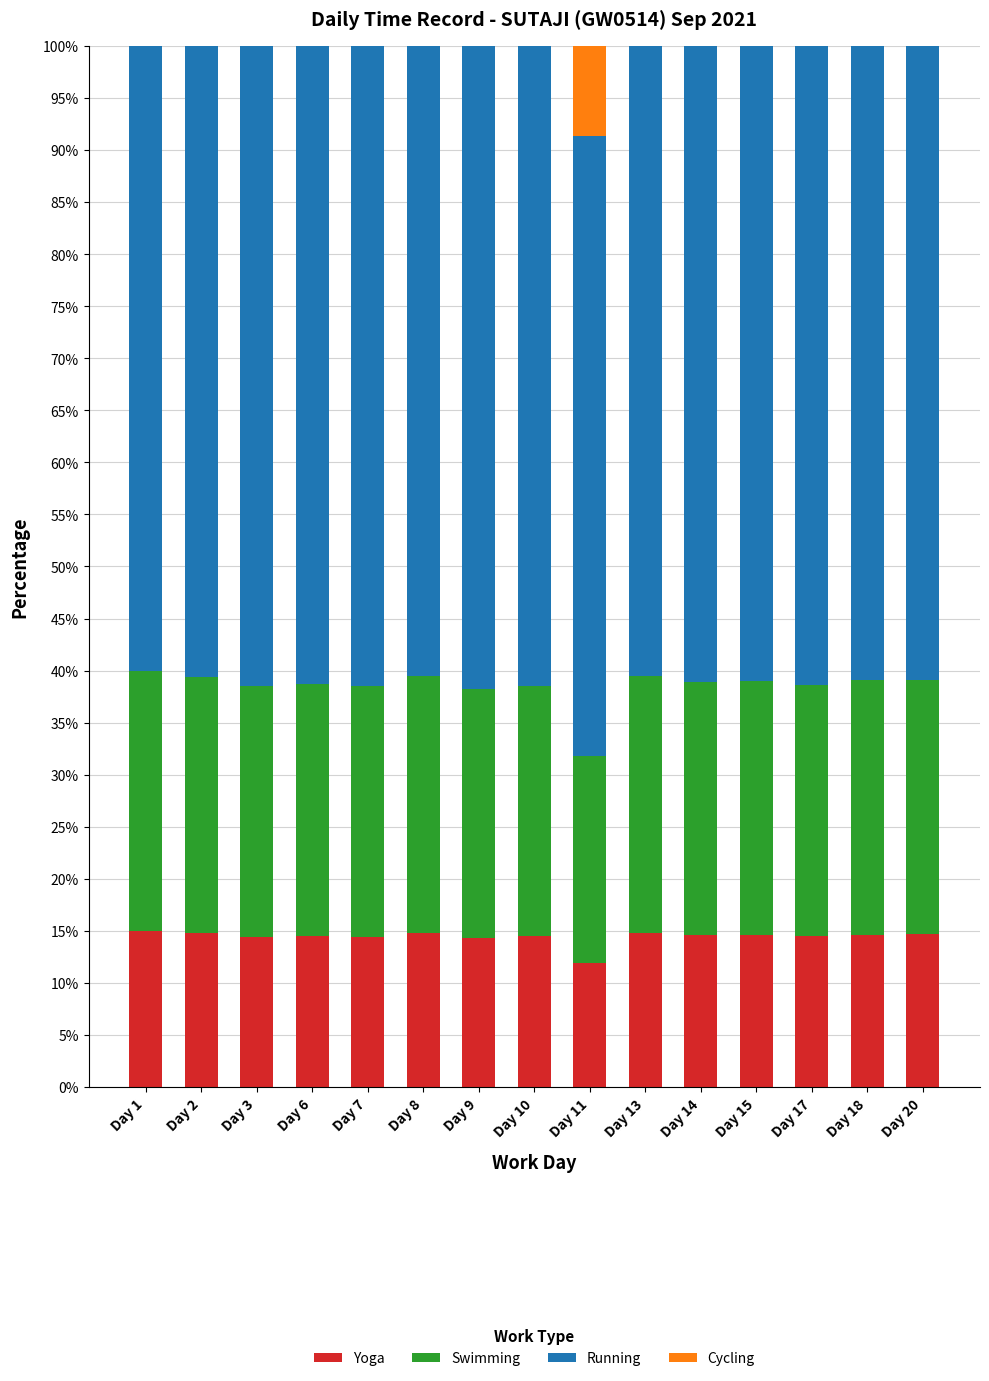

What is the sum of the Swimming values at Day 13 and Day 20?

49.1